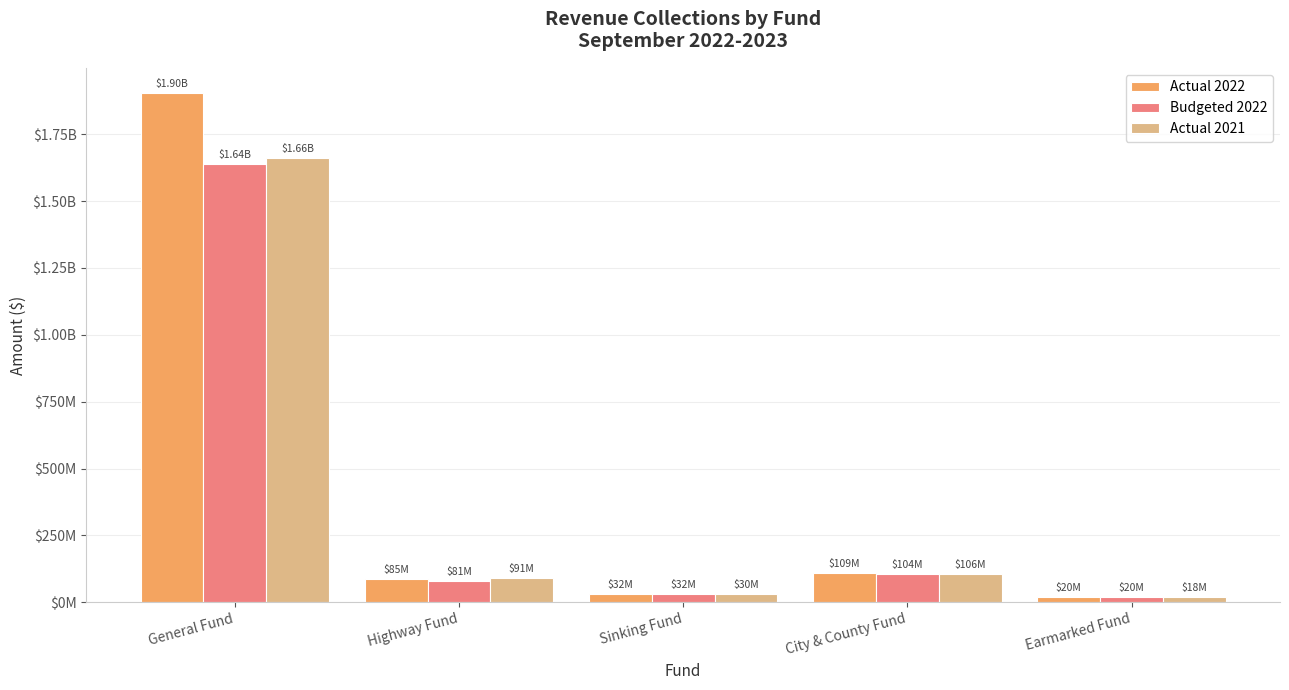

Between Earmarked Fund and General Fund, which is larger?

General Fund